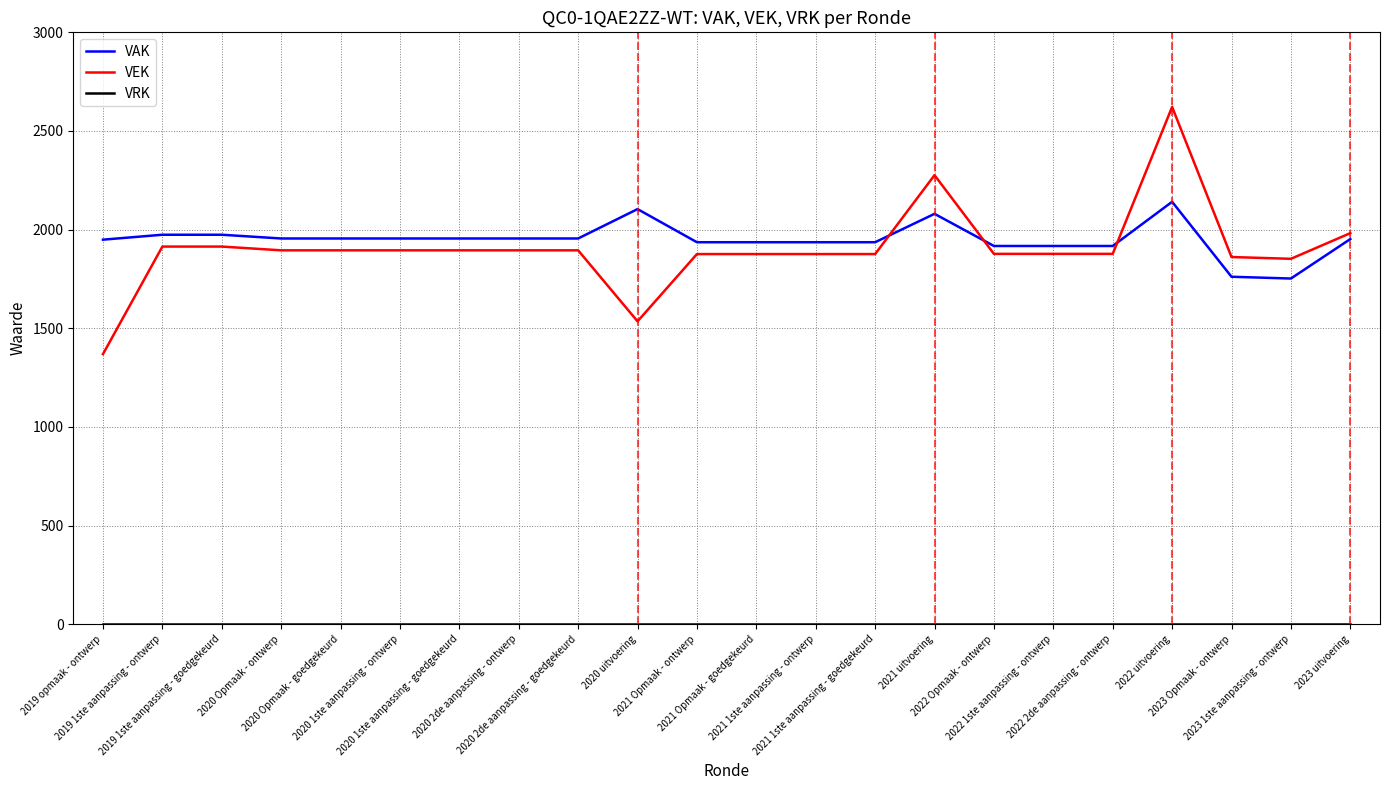

What is the total value across all series at 2020 1ste aanpassing - goedgekeurd?

3850